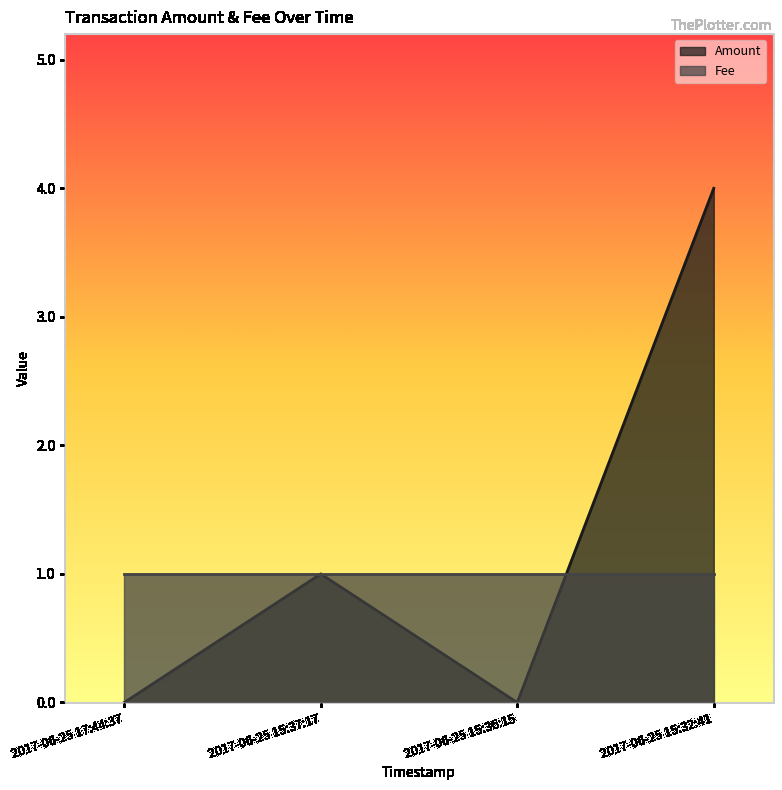

At which category does the chart reach its minimum across all series?

2017-06-25 17:44:37